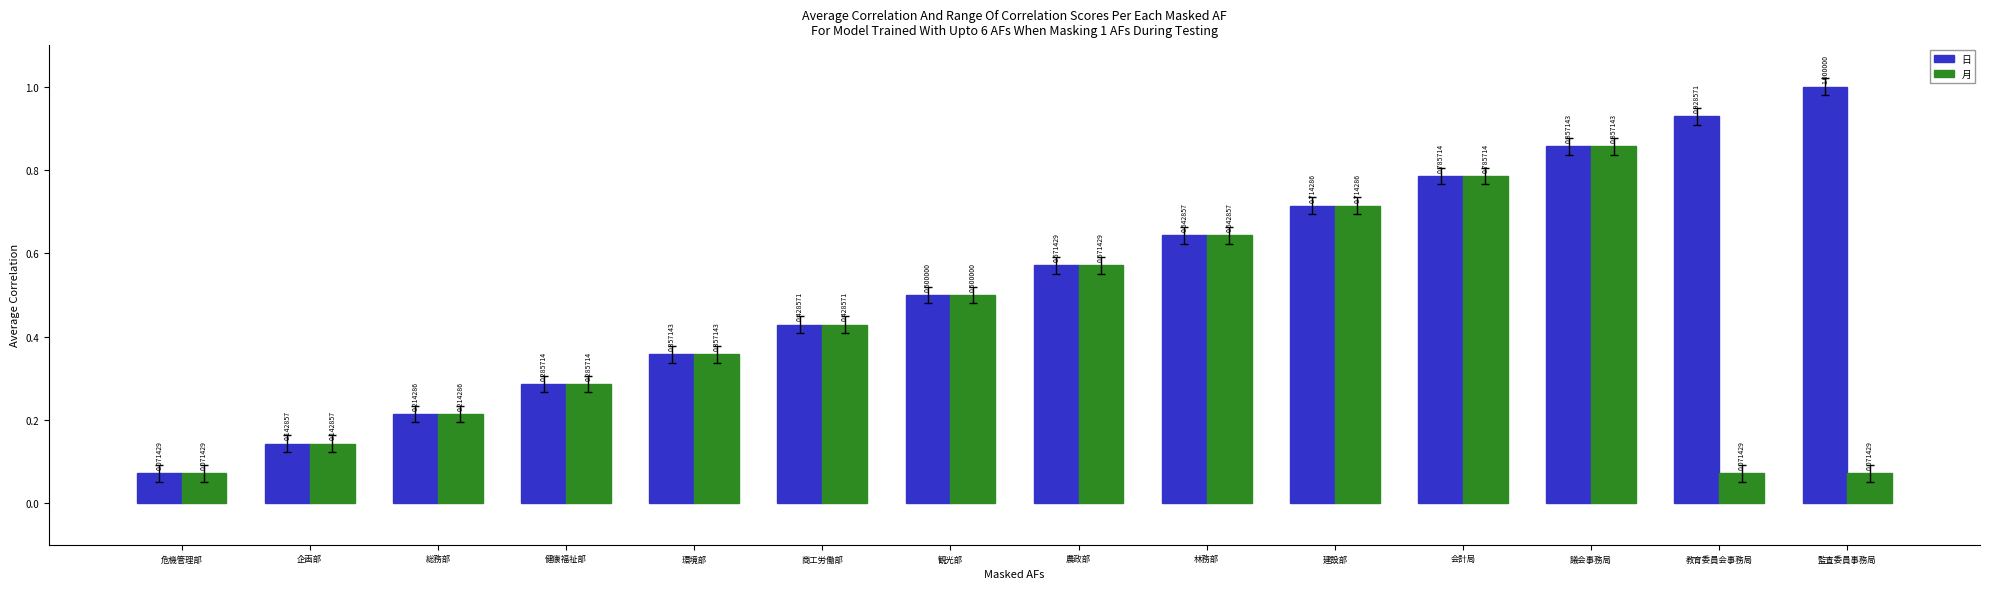

Which series has the widest spread of values?

日